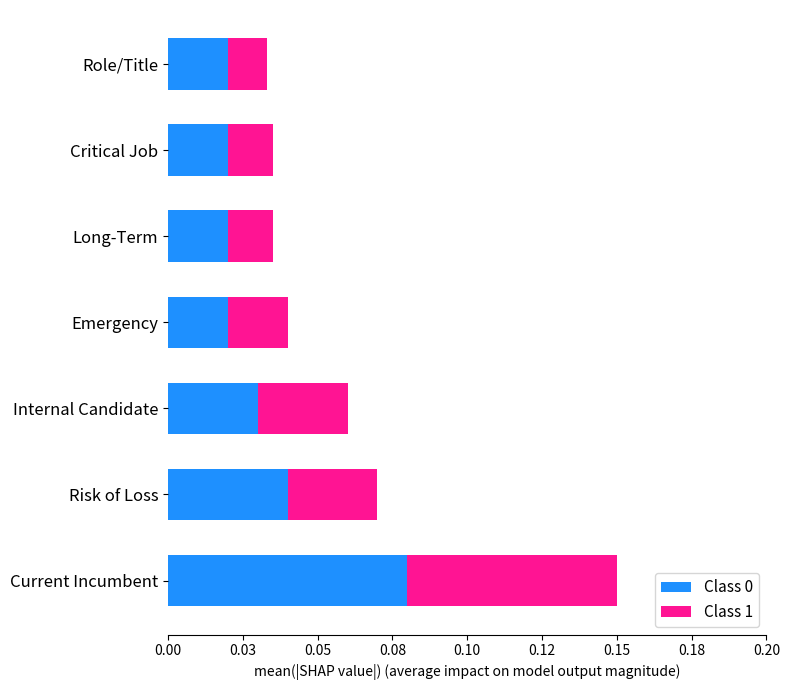

Count the Class 1 values in the range 0 to 1.

7